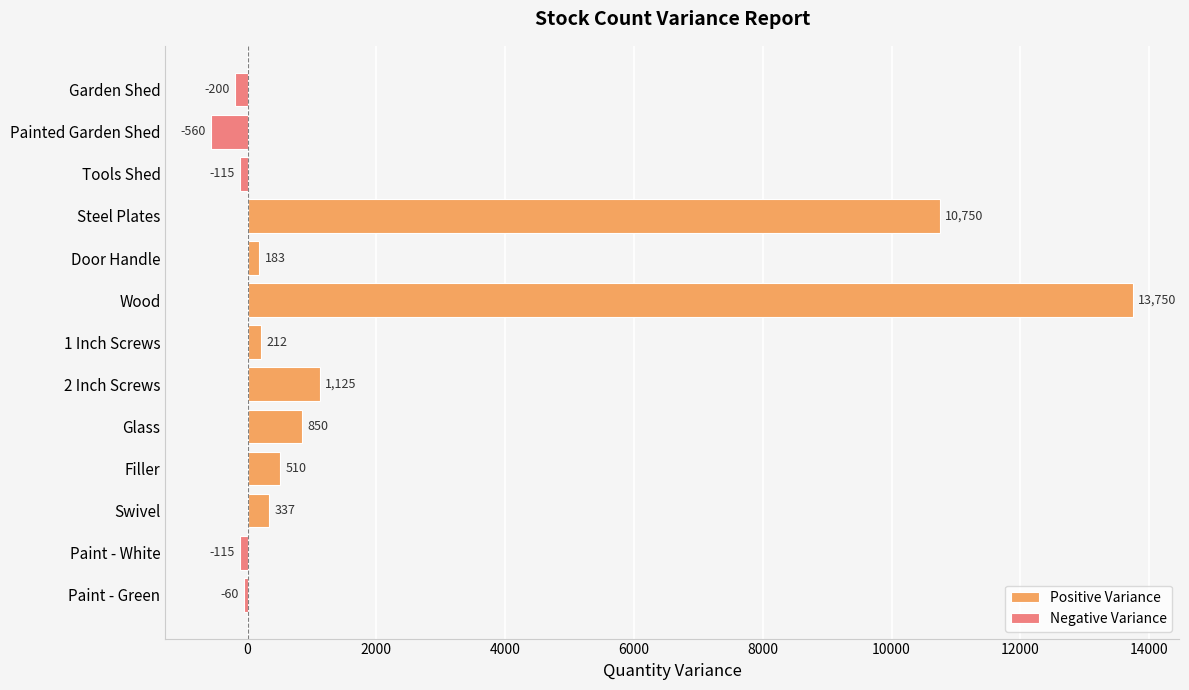

How many values in the Positive Variance series are below 212?

6